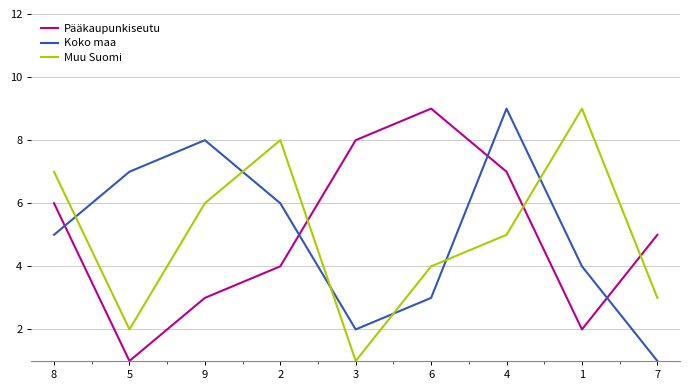

Does the chart display data point markers on the line(s)?

No